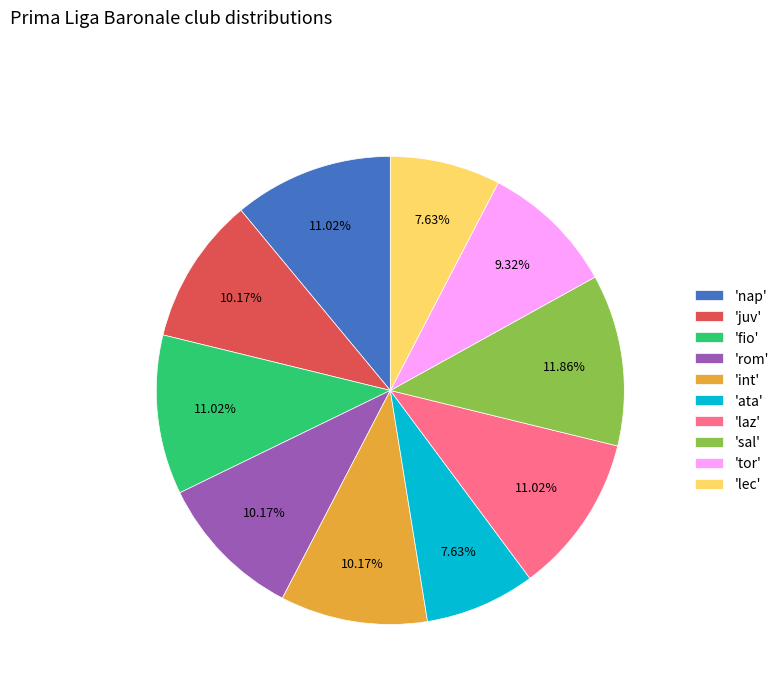

Does any single category account for the majority?

No